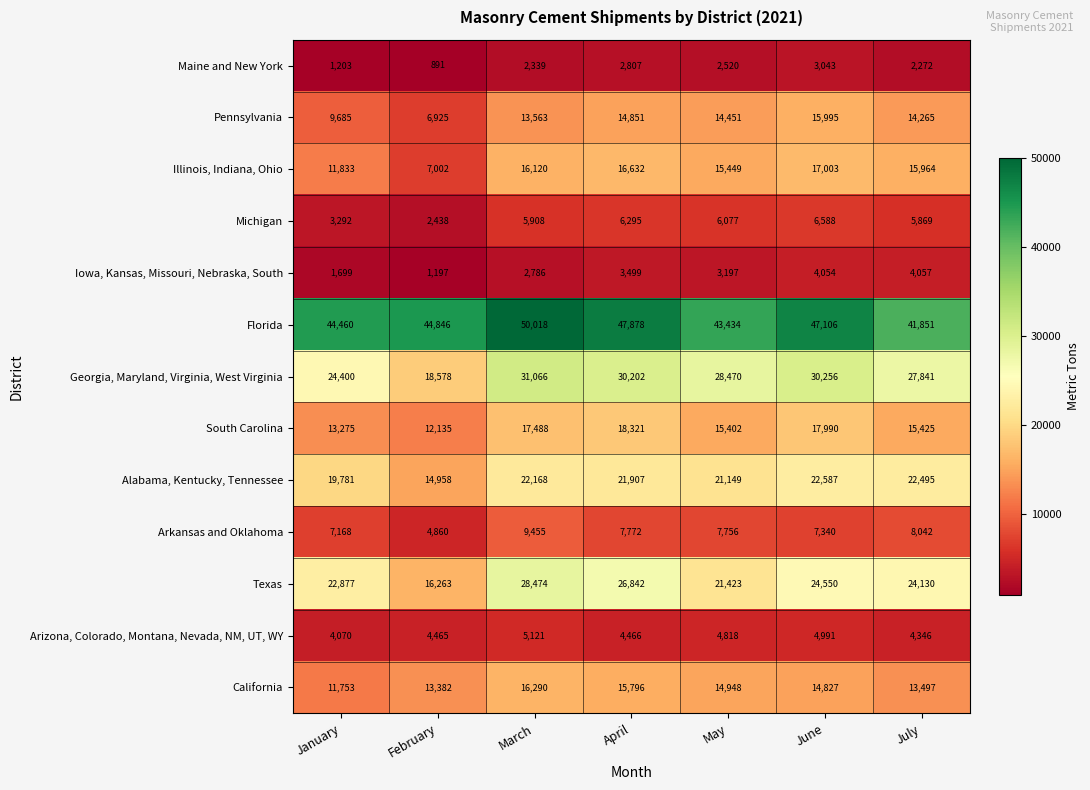

What is the difference between the maximum and minimum values in the California series?

4537